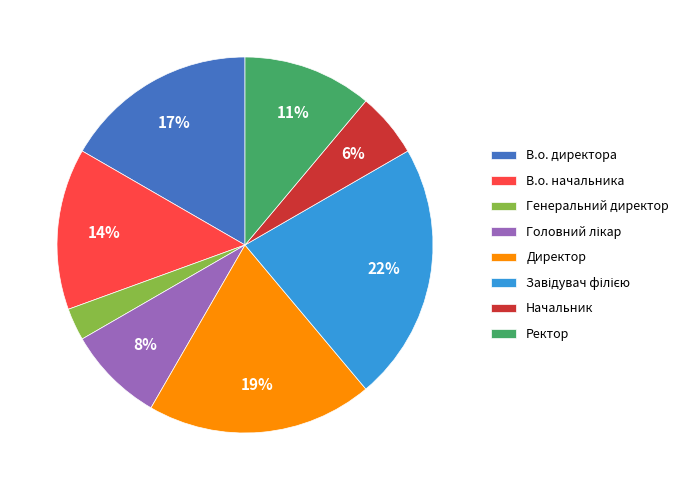

Does Ректор account for over 50% of the chart?

No